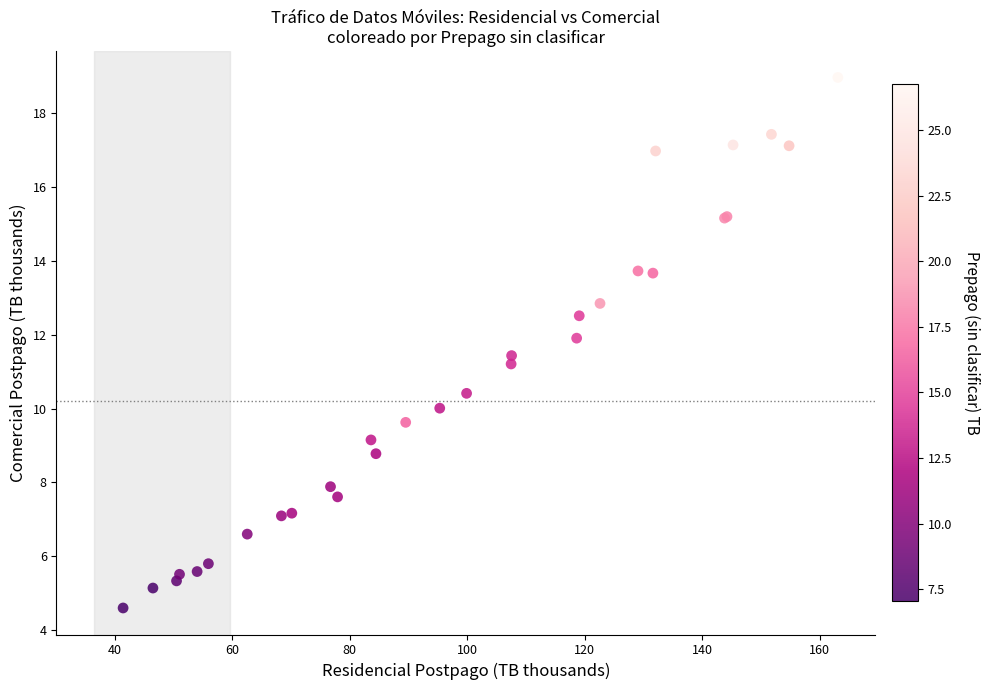

What Y value in the scatter plot is closest to 11?

11.2